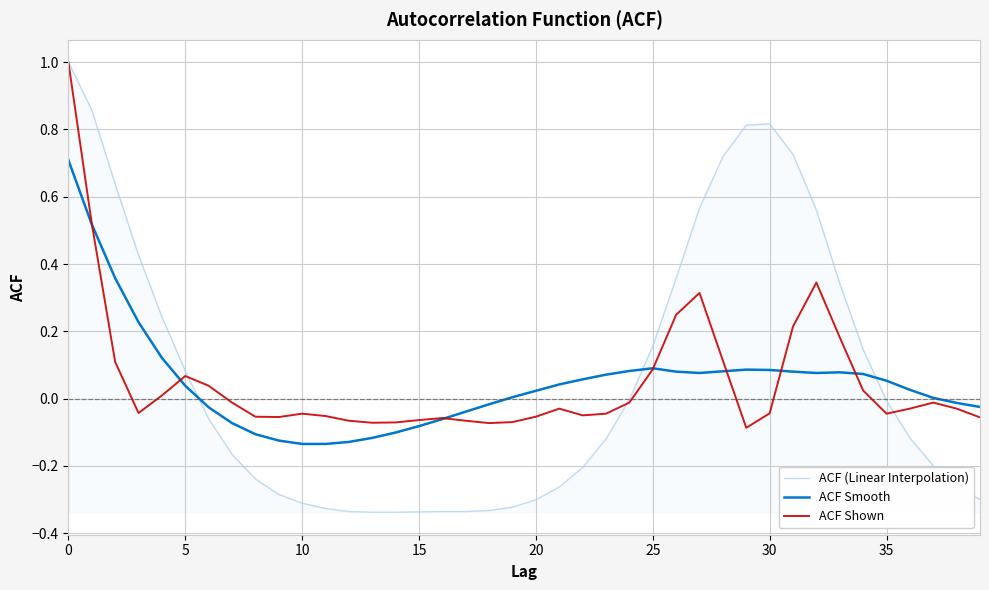

What is the greatest value displayed?

1.0